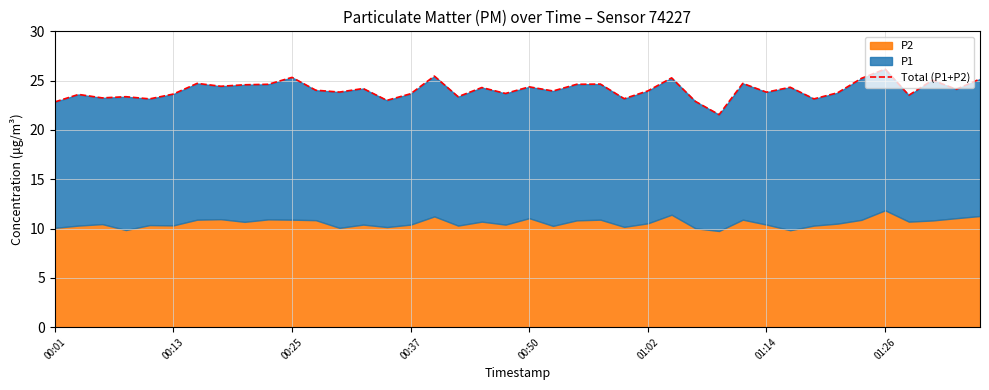

What is the approximate value at 01:14?

23.8